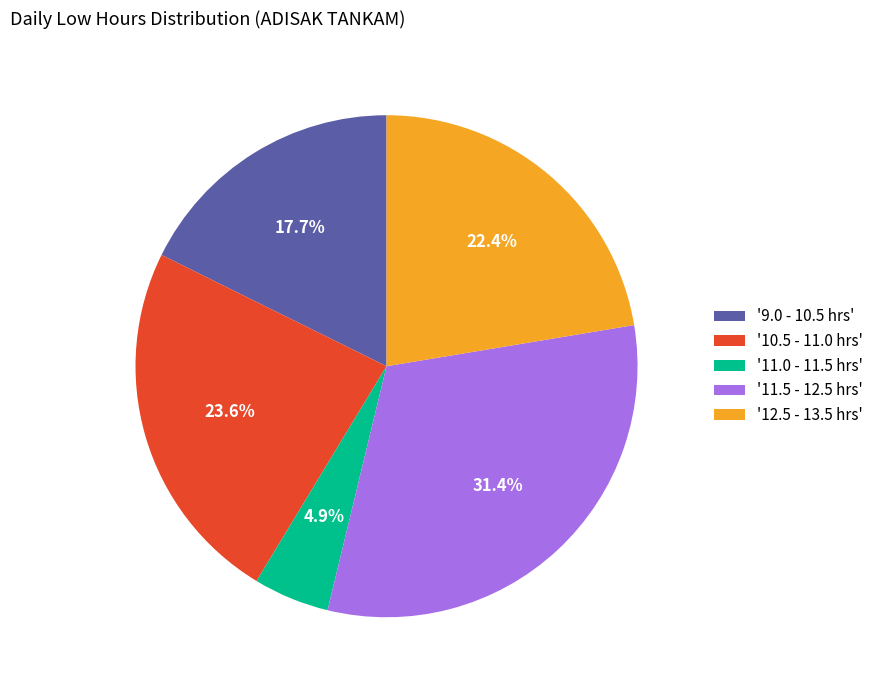

To the nearest percent, what is the average slice percentage?

20%